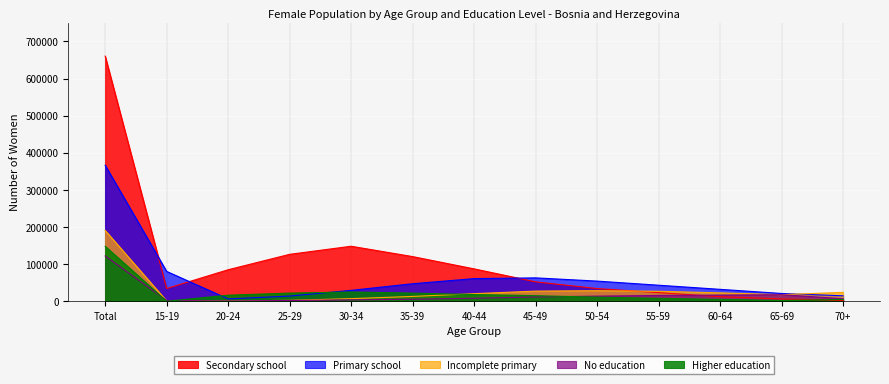

Which category has the lowest value in the Incomplete primary series?

20-24